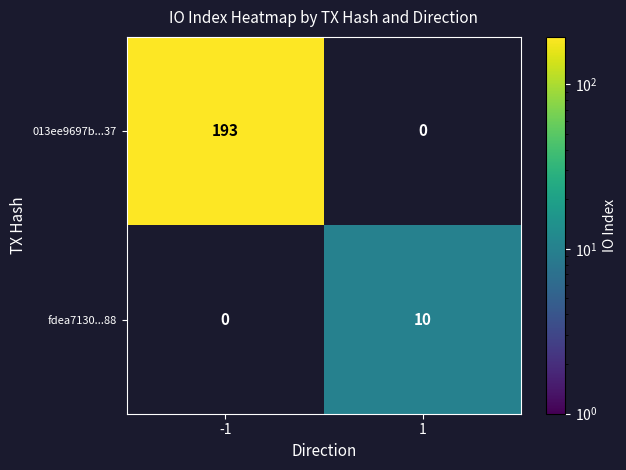

What is the difference between the highest and lowest values at -1?

193